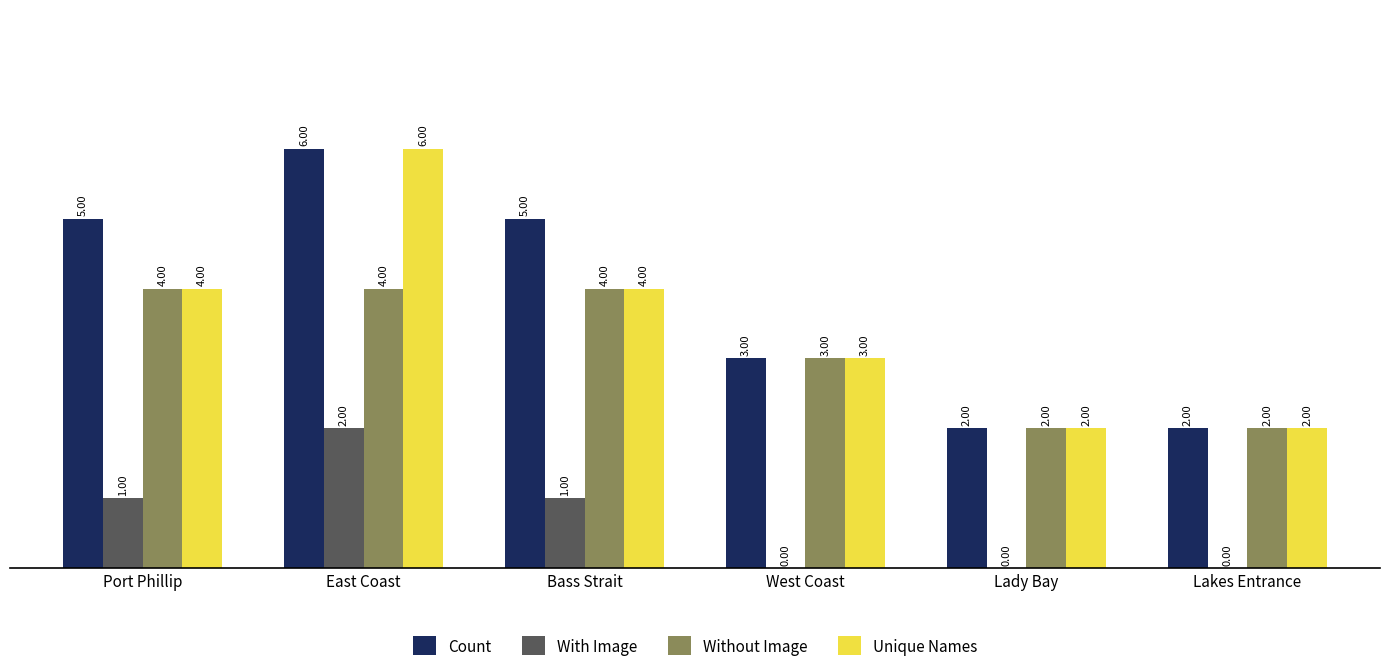

Which series has the largest total across all categories?

Count